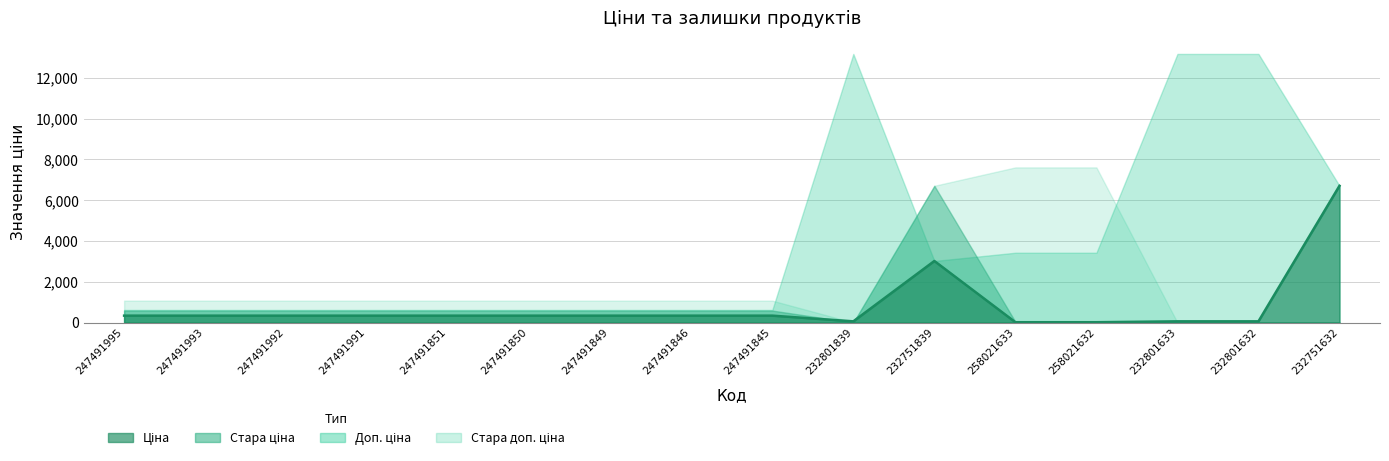

Between 247491992 and 232801632, which is larger?

247491992